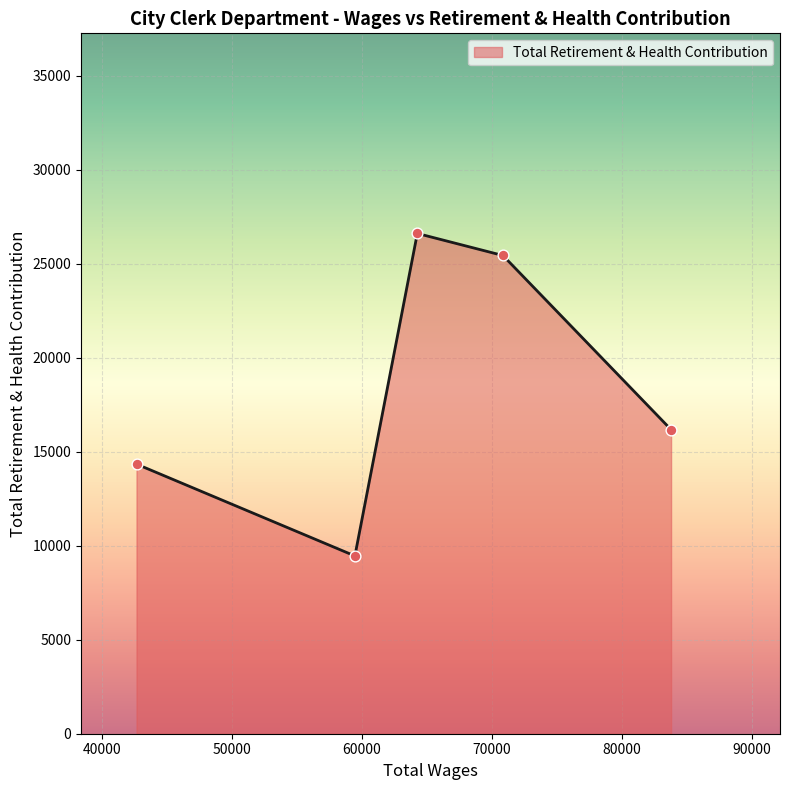

True or false: the data has more than 0 interior local peaks.

True